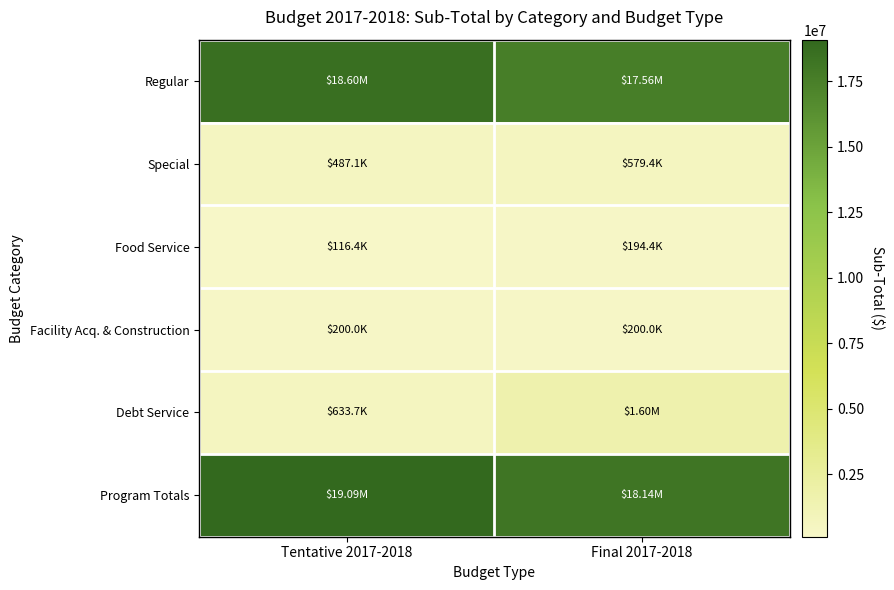

Reading left to right, list all the values displayed in this chart.

Regular: Tentative 2017-2018=18599982.9	Final 2017-2018=17558060.3
Special: Tentative 2017-2018=487143.8	Final 2017-2018=579413.0
Food Service: Tentative 2017-2018=116382.9	Final 2017-2018=194382.9
Facility Acq. & Construction: Tentative 2017-2018=200000.0	Final 2017-2018=200000.0
Debt Service: Tentative 2017-2018=633668.8	Final 2017-2018=1603678.8
Program Totals: Tentative 2017-2018=19087126.8	Final 2017-2018=18137473.3